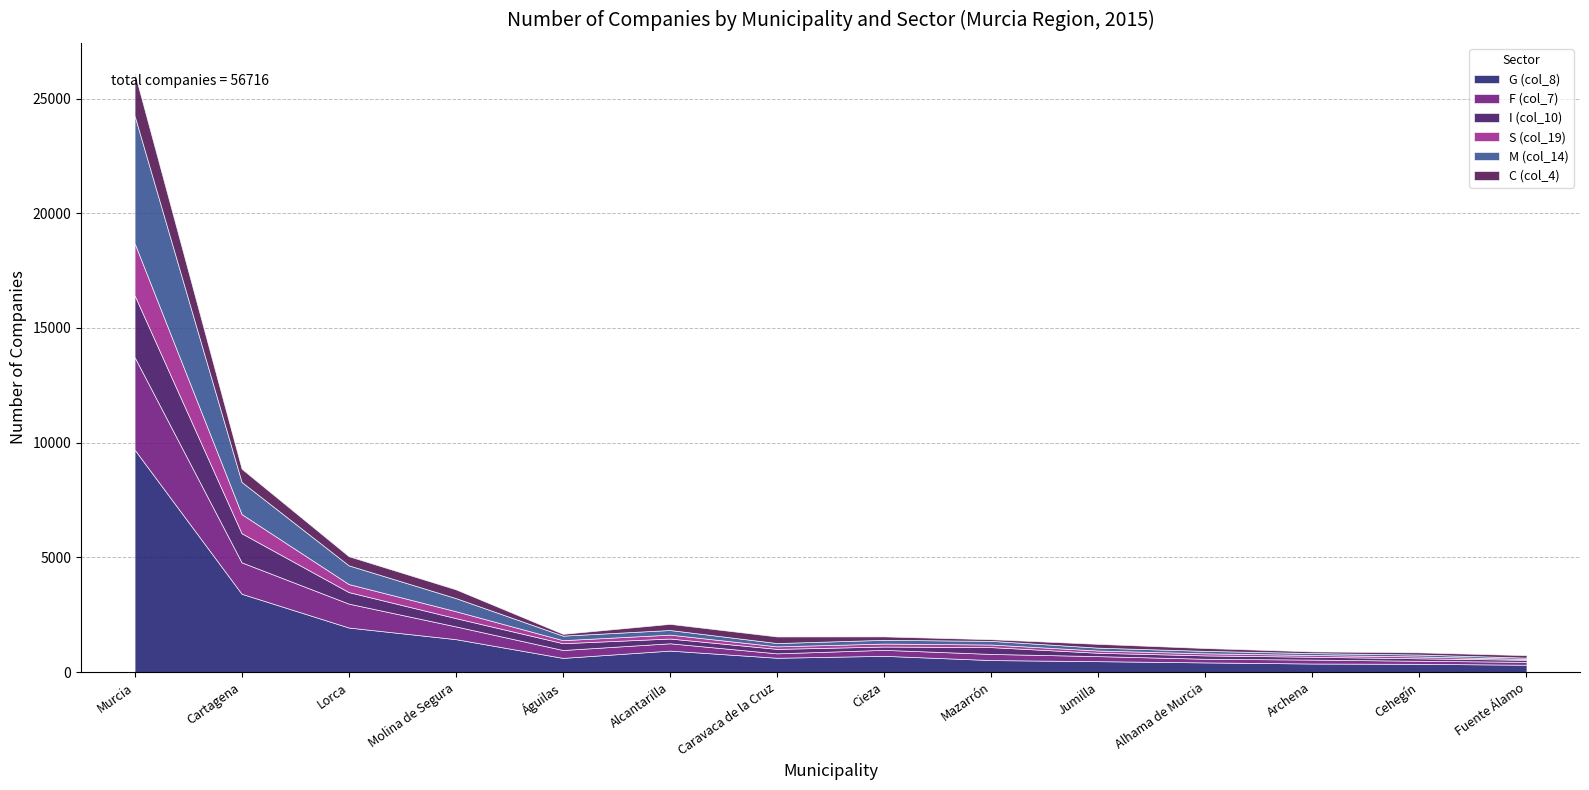

True or false: C (col_4) has more than 0 interior local peaks.

True